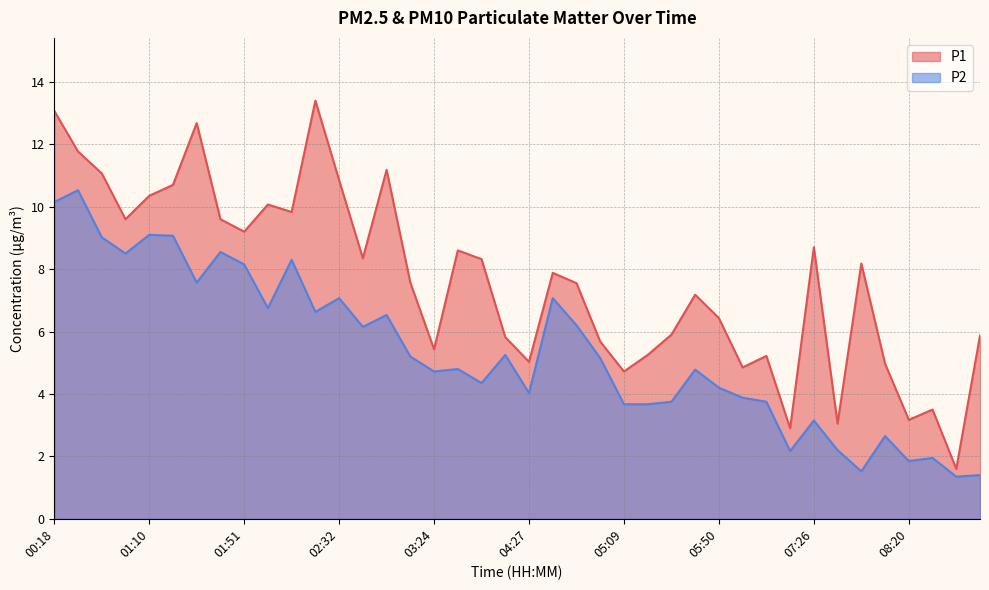

Which series changed the most between 03:03 and 05:09?

P1